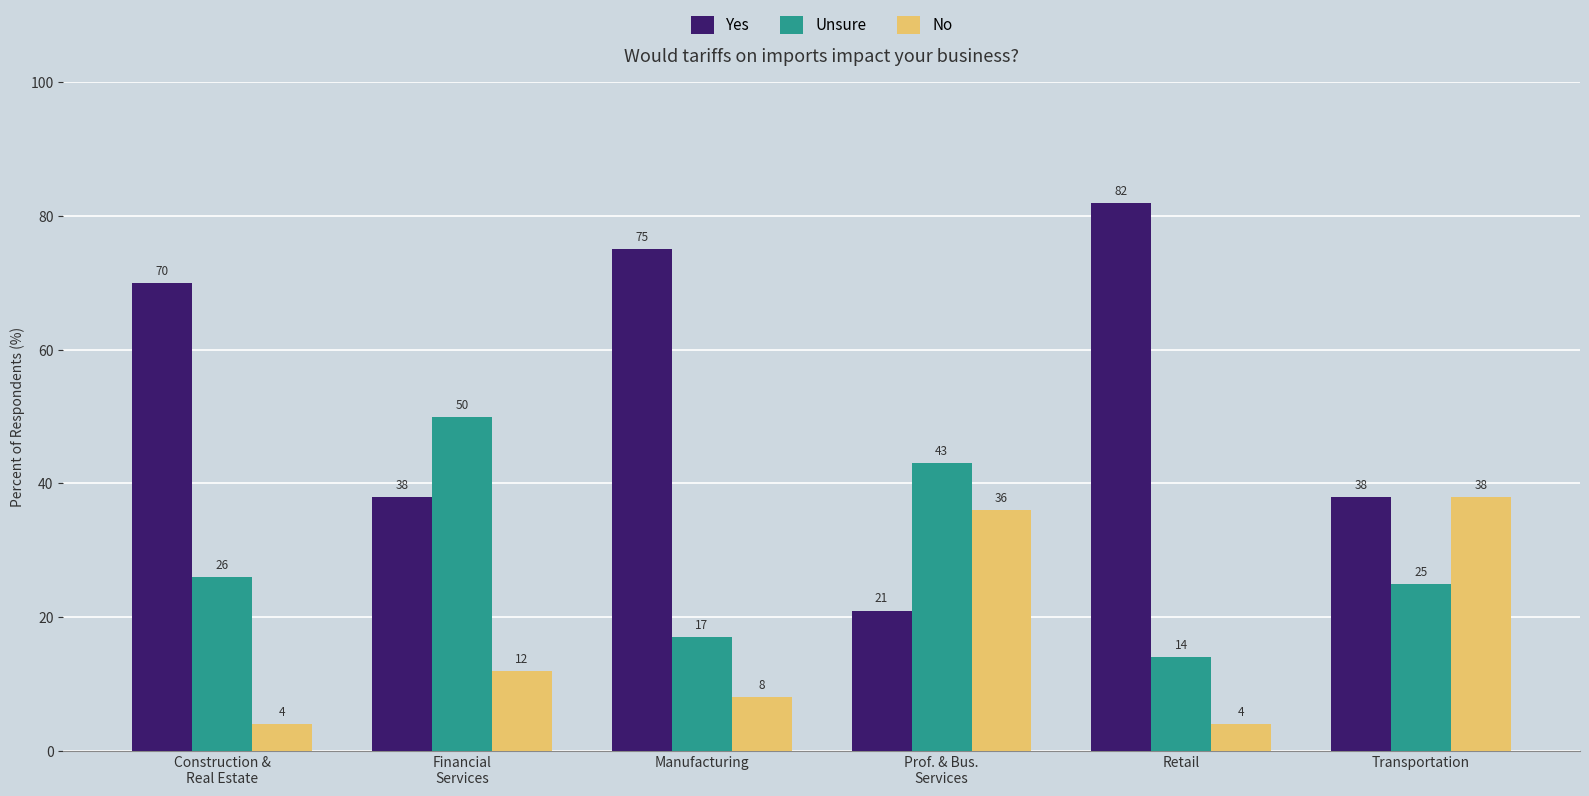

Count the number of data series in this chart.

3